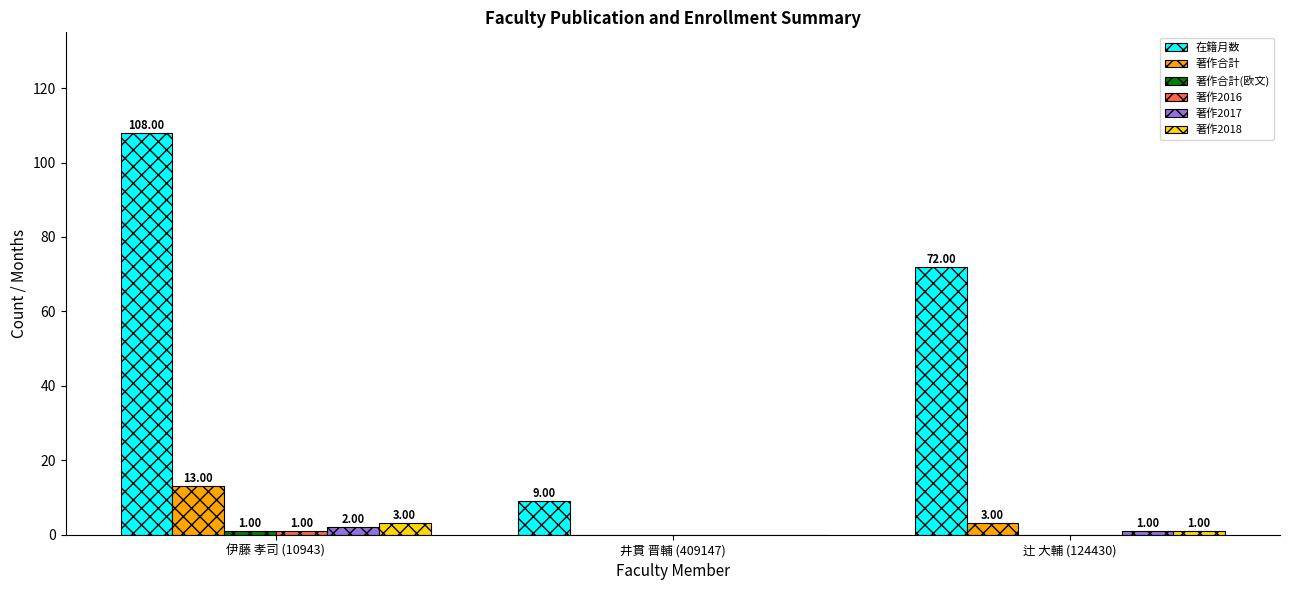

What is the sum of the 著作合計 values at 伊藤 孝司 (10943) and 辻 大輔 (124430)?

16